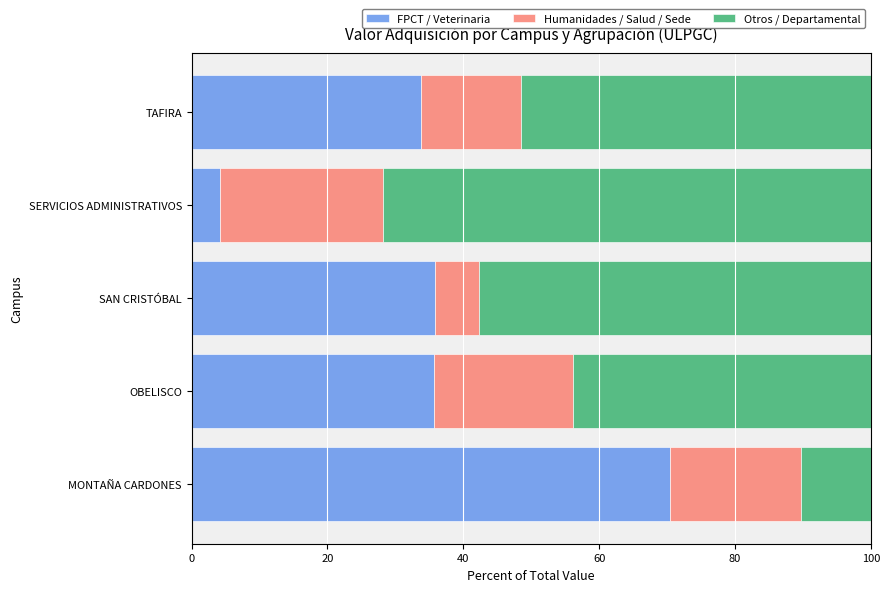

What is the difference between the maximum and minimum values in the FPCT / Veterinaria series?

66.3